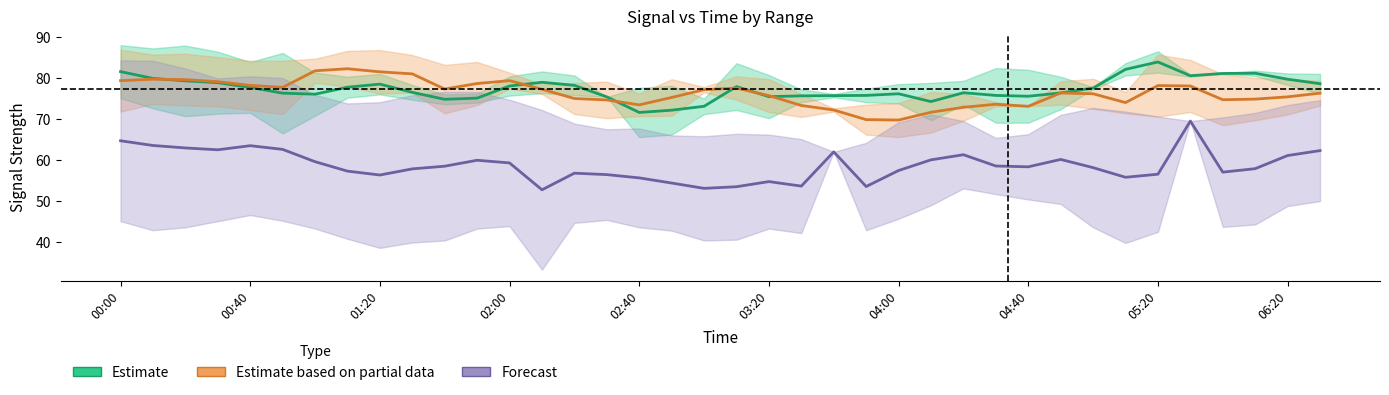

How many lines are shown in the chart?

3